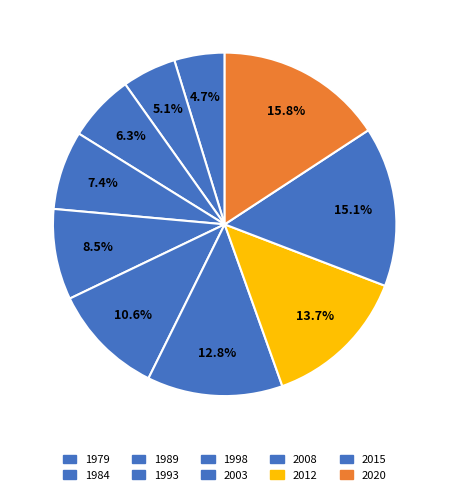

Rank the categories by value from highest to lowest.

2020, 2015, 2012, 2008, 2003, 1998, 1993, 1989, 1984, 1979